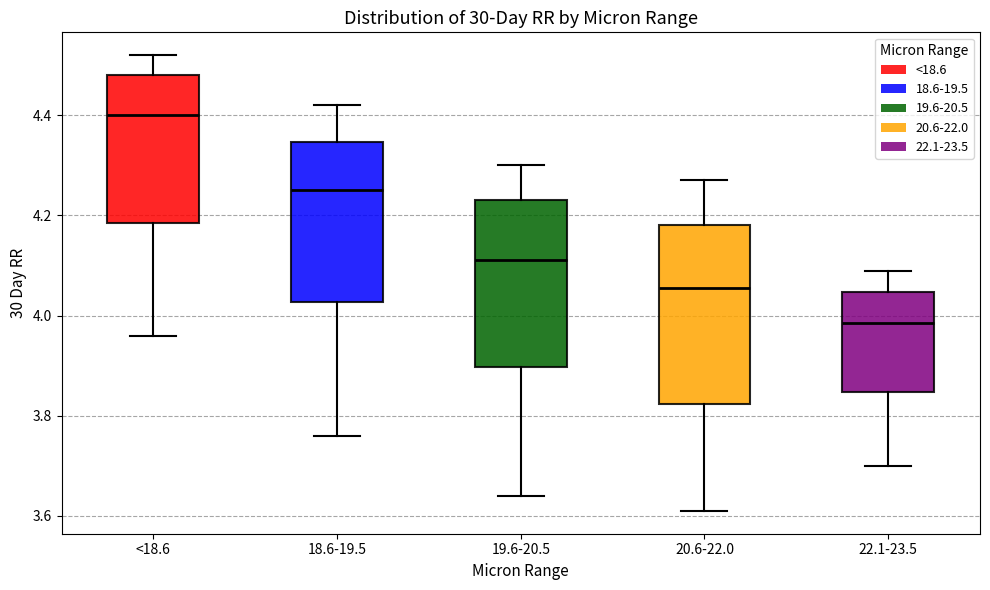

Comparing the boxes themselves (not the whiskers), which one is the tallest?

20.6-22.0